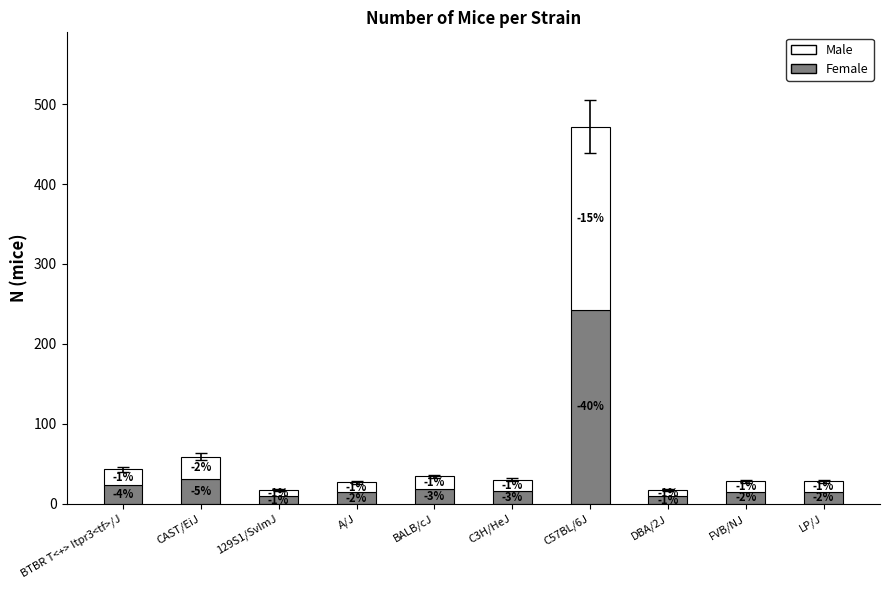

What is the approximate value of Female at FVB/NJ, to the nearest 5?

15